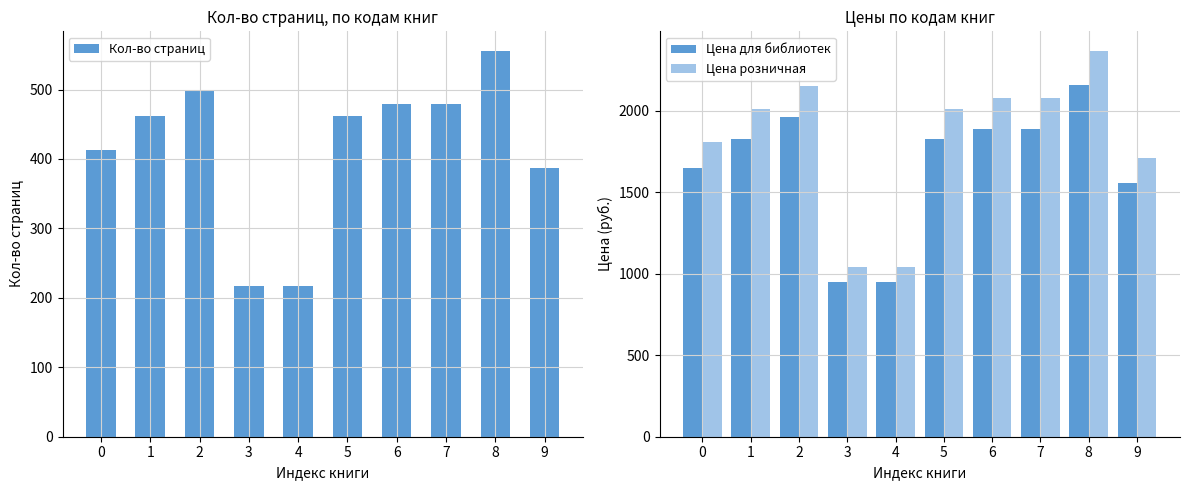

Reading right to left, what are all the values shown in this chart?

Кол-во страниц: 9=387	8=556	7=479	6=479	5=462	4=217	3=217	2=499	1=462	0=413
Цена для библиотек: 9=1559	8=2159	7=1889	6=1889	5=1829	4=949	3=949	2=1959	1=1829	0=1649
Цена розничная: 9=1709	8=2369	7=2079	6=2079	5=2009	4=1039	3=1039	2=2149	1=2009	0=1809